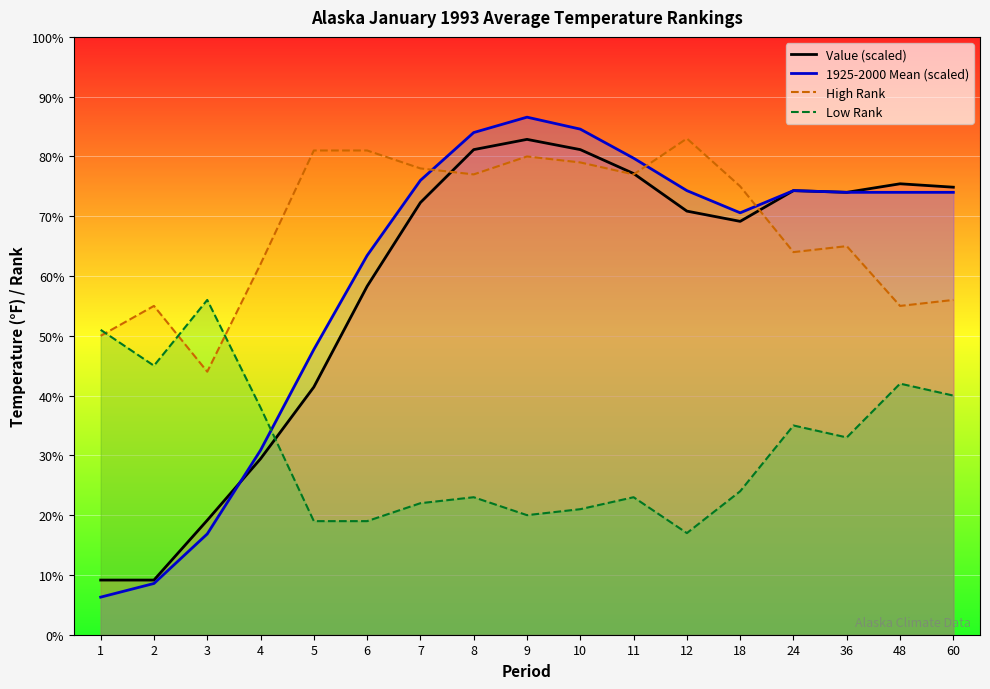

Reading left to right, what are all the values shown in this chart?

Value: 9.1	9.1	19.1	29.4	41.4	58.3	72.3	81.1	82.9	81.1	77.1	70.9	69.1	74.3	74.0	75.4	74.9
1925-2000 Mean: 6.3	8.6	16.9	30.9	47.7	63.4	76.0	84.0	86.6	84.6	79.7	74.3	70.6	74.3	74.0	74.0	74.0
High Rank: 50.0	55.0	44.0	62.0	81.0	81.0	78.0	77.0	80.0	79.0	77.0	83.0	75.0	64.0	65.0	55.0	56.0
Low Rank: 51.0	45.0	56.0	38.0	19.0	19.0	22.0	23.0	20.0	21.0	23.0	17.0	24.0	35.0	33.0	42.0	40.0